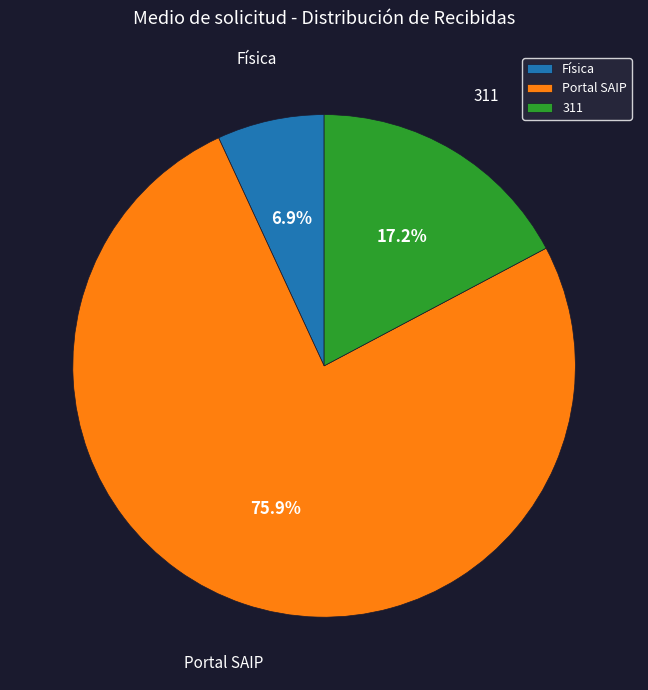

Rank the categories by value from highest to lowest.

Portal SAIP, 311, Física